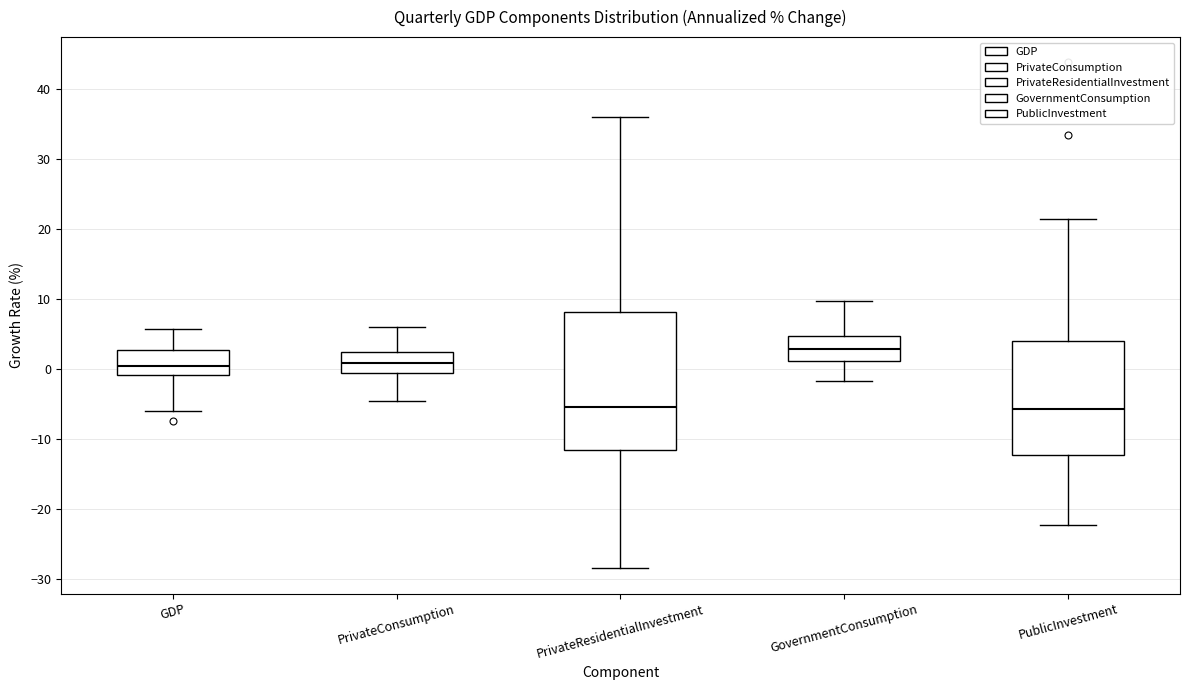

Reading left to right, transcribe this box plot: for each box, give where its median line is, the range the box spans, and where its two whiskers end, as read against the y-axis. The values are not printed on the chart, so give them approximately, as read against the axis.

GDP: median 0, box -1 to 3, whiskers -6 to 6
PrivateConsumption: median 1, box 0 to 2, whiskers -5 to 6
PrivateResidentialInvestment: median -5, box -12 to 8, whiskers -28 to 36
GovernmentConsumption: median 3, box 1 to 5, whiskers -2 to 10
PublicInvestment: median -6, box -12 to 4, whiskers -22 to 22